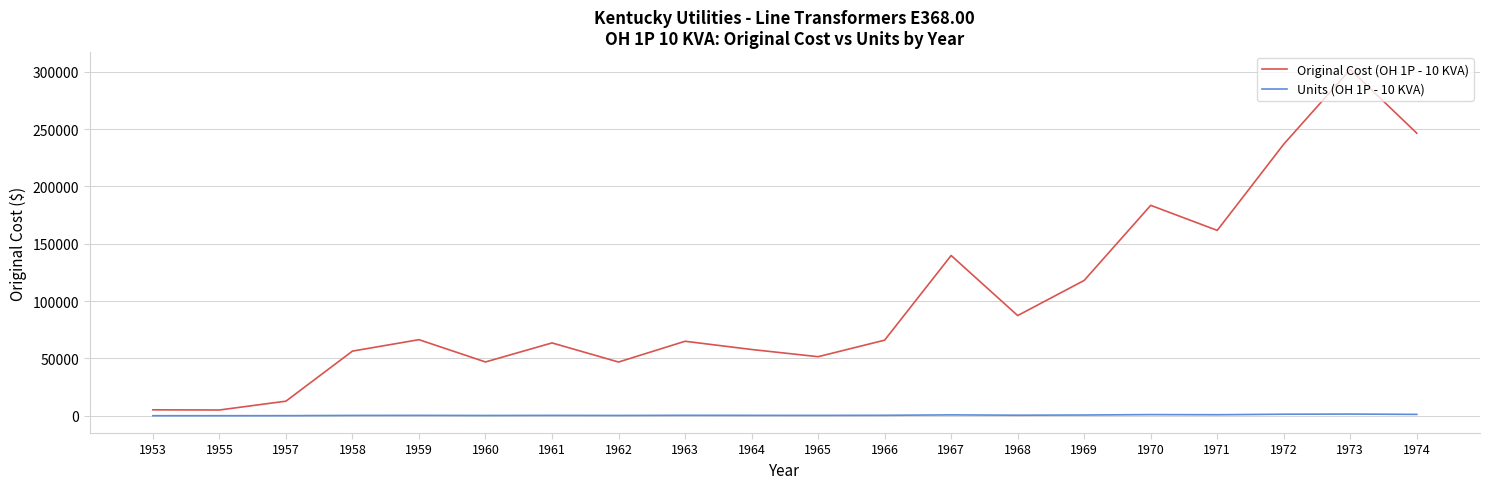

True or false: Units (OH 1P - 10 KVA) and Original Cost (OH 1P - 10 KVA) cross at least once.

False